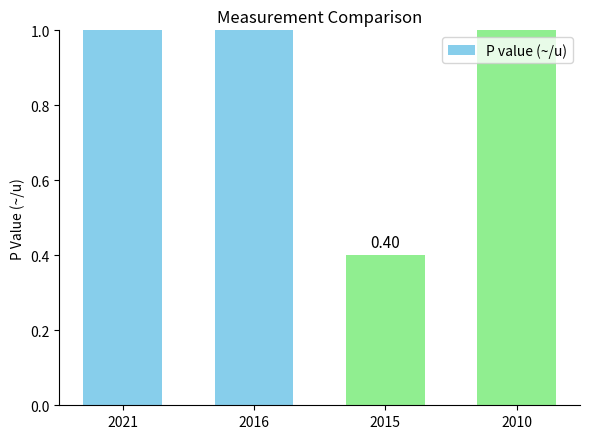

Rank the categories by value from lowest to highest.

2015, 2021, 2016, 2010